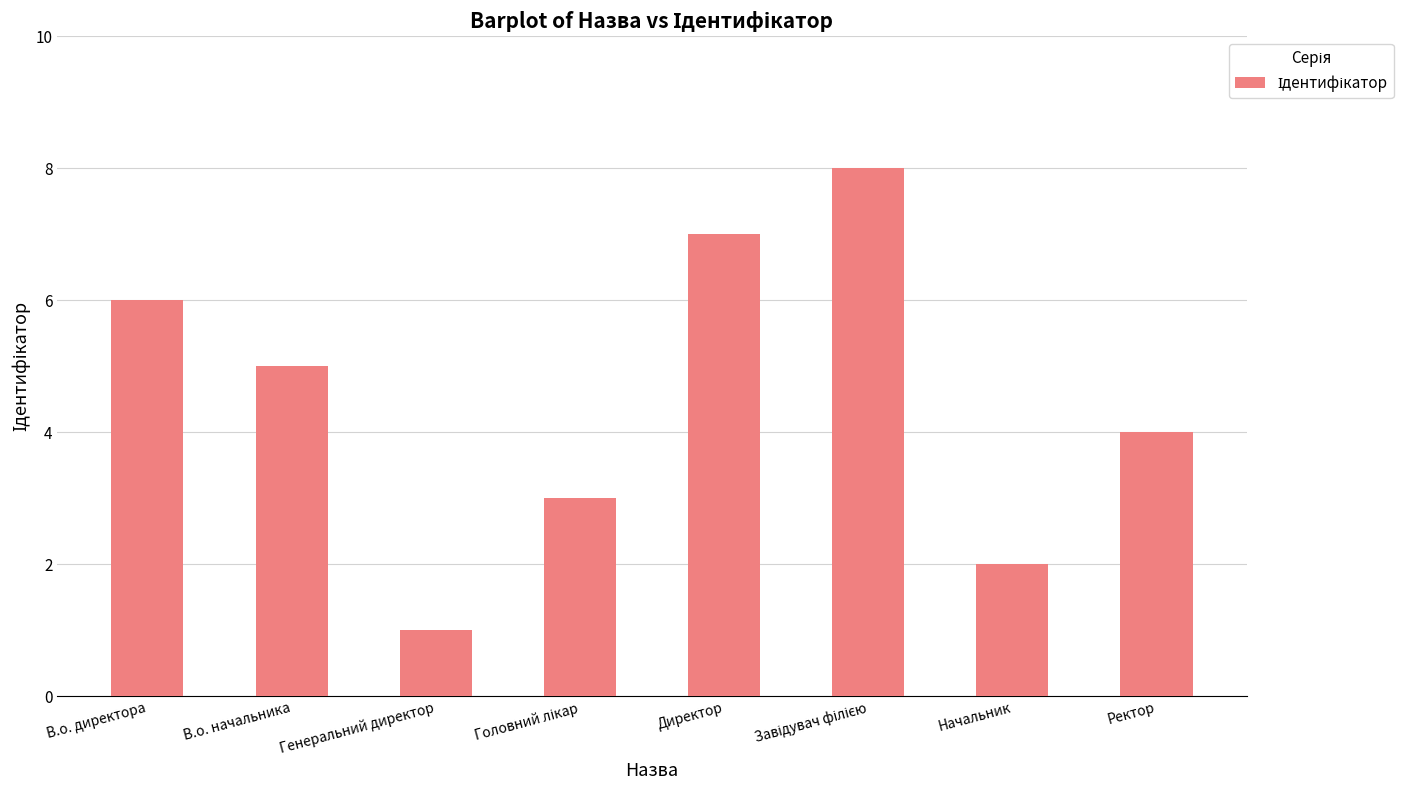

What value does the data have at Ректор?

4